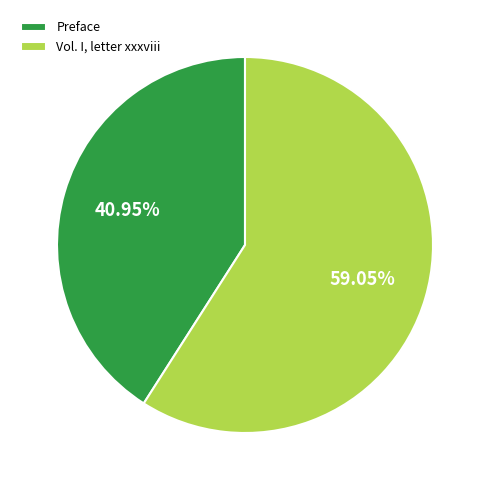

Which has a higher value, Preface or Vol. I, letter xxxviii?

Vol. I, letter xxxviii